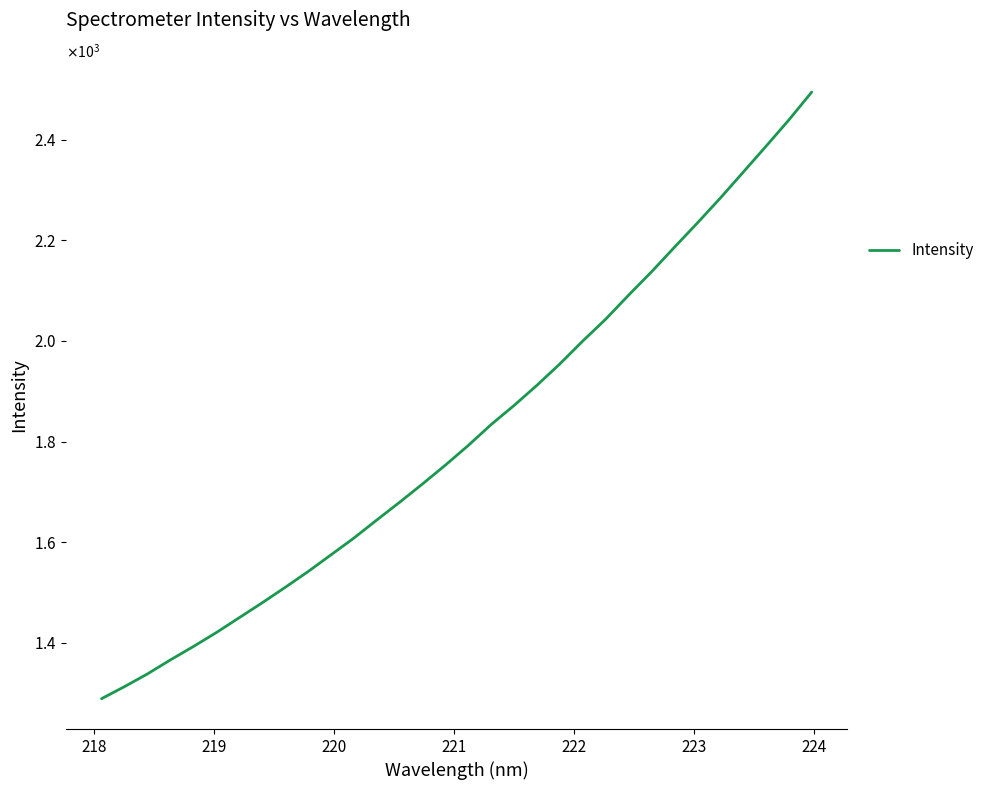

True or false: there are more than 2 points higher than both neighbors.

False